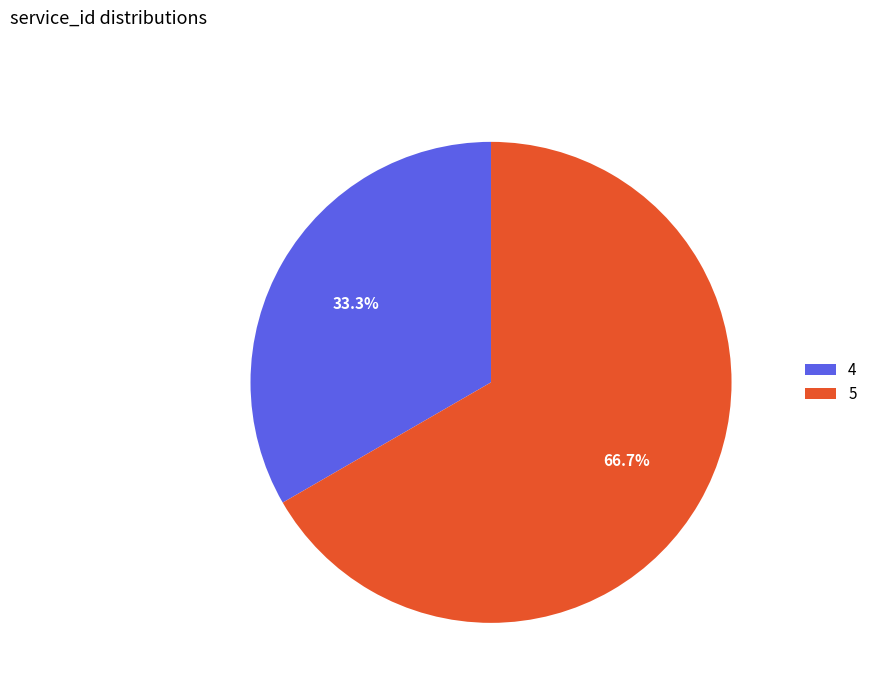

Which slice is the largest?

5